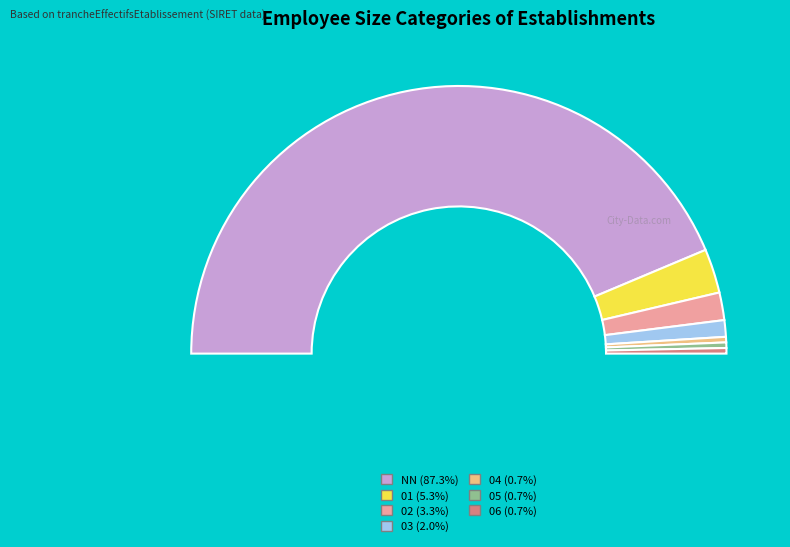

What percentage is the 06 slice, to the nearest percent?

1%